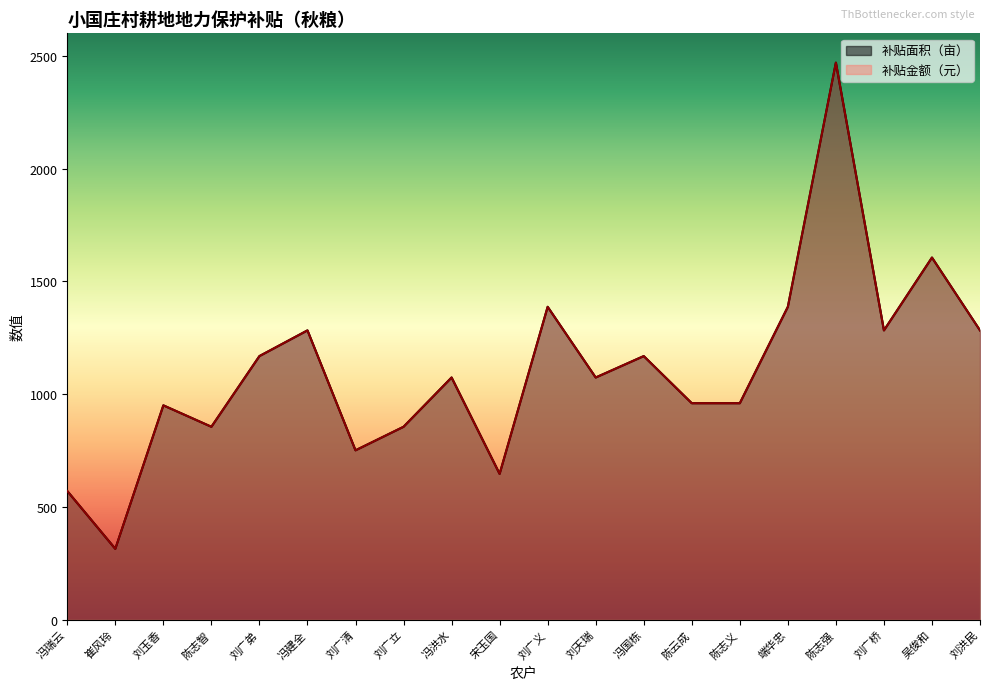

What is the sum of all 补贴面积（亩） values?

22040.0